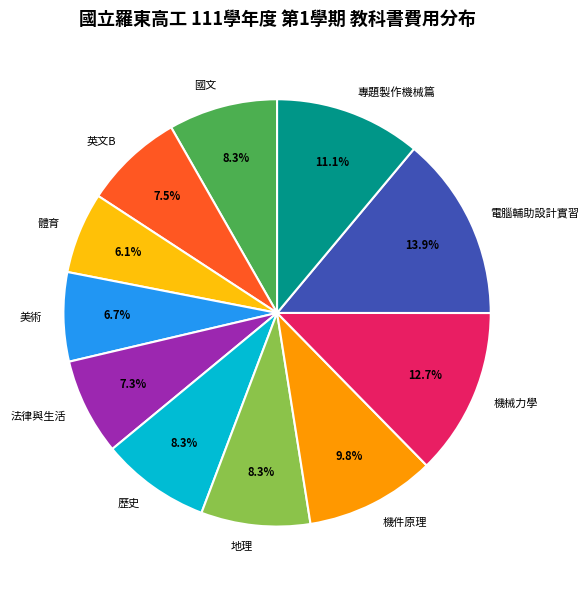

Combined, do 機件原理 and 歷史 account for over 50%?

No